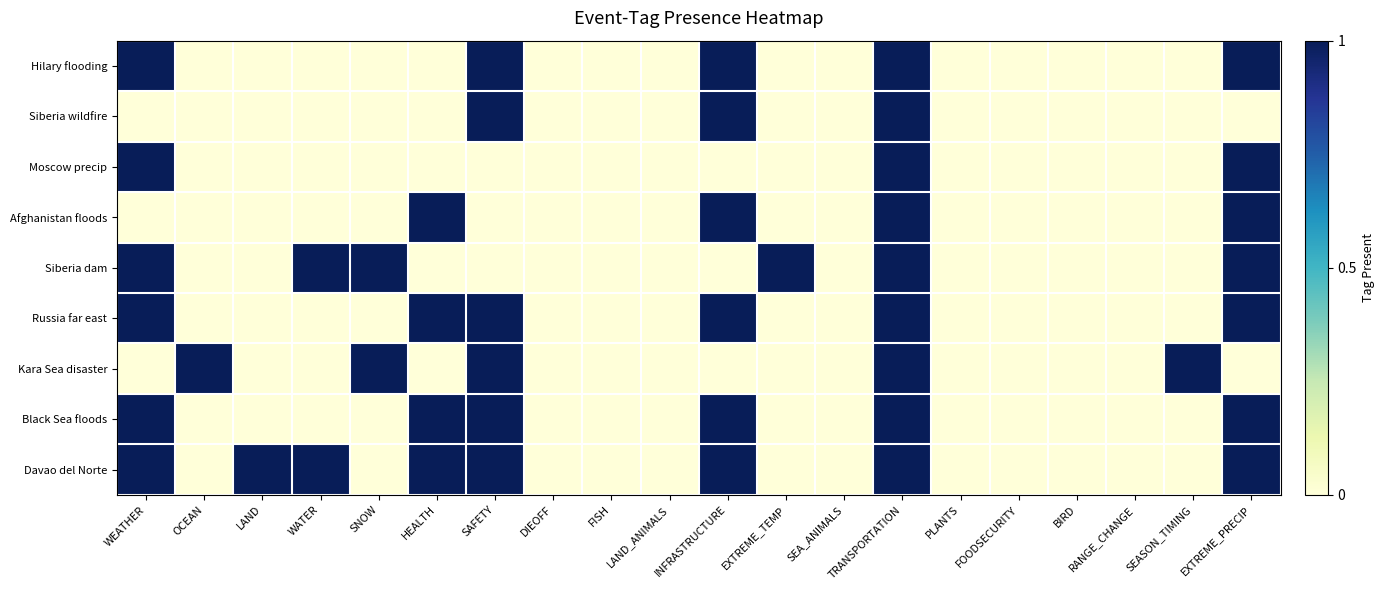

What is the greatest value displayed?

1